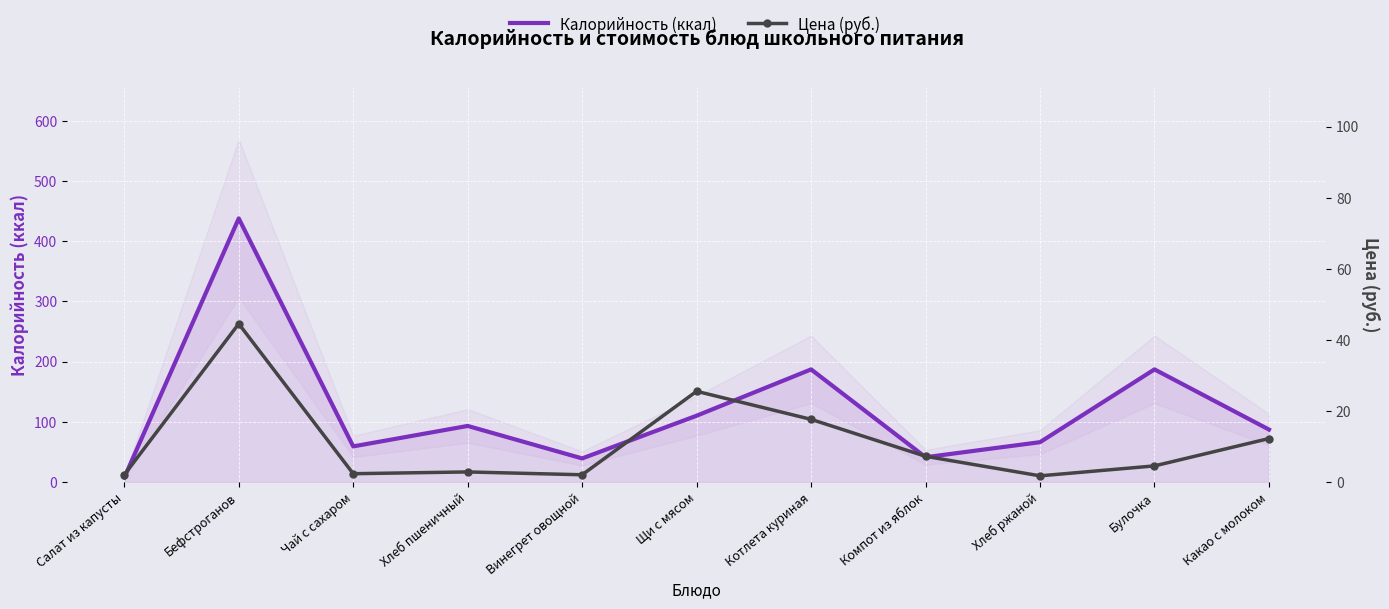

What is the difference between the Калорийность (ккал) values at Котлета куриная and Чай с сахаром?

128.0